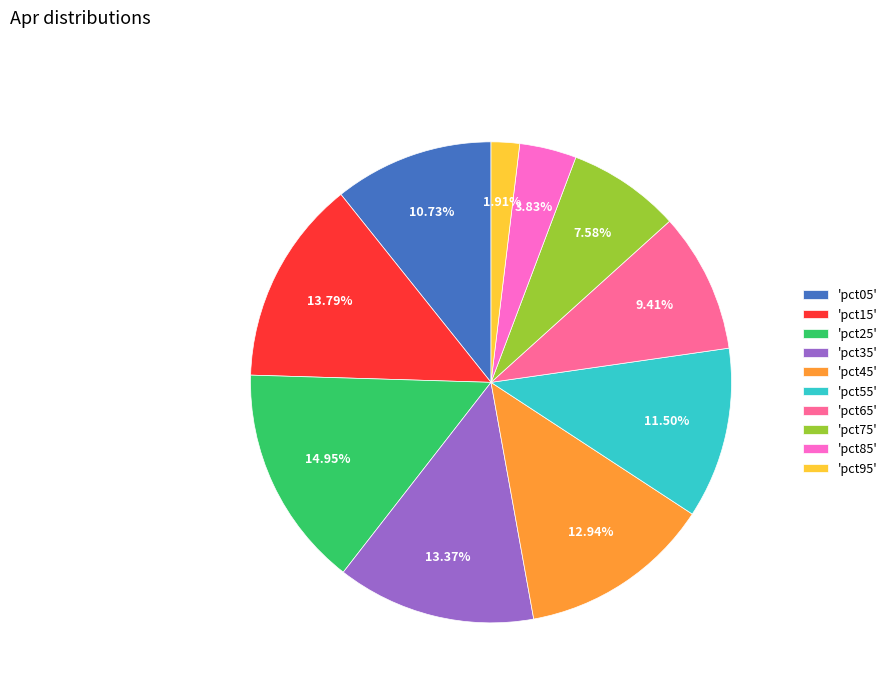

Is the sum of 'pct15' and 'pct45' greater than half?

No